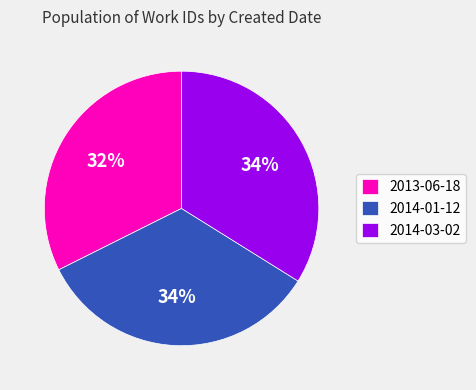

Count the number of slices in the pie.

3